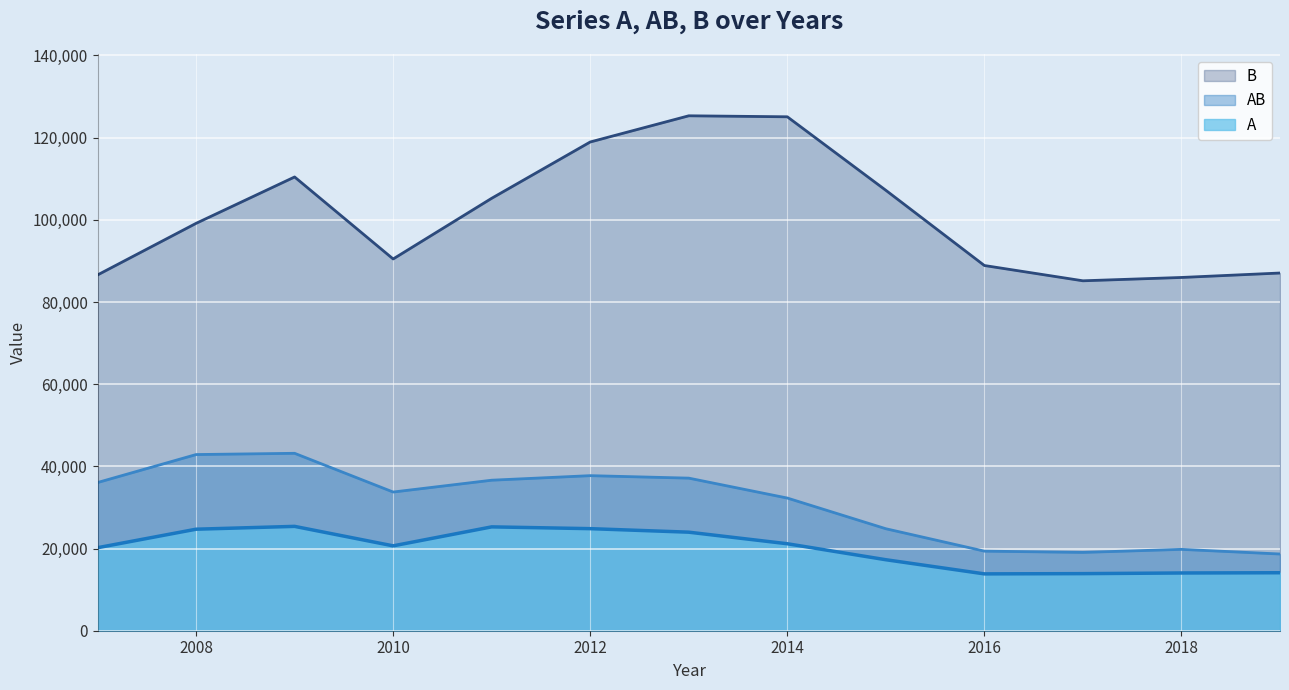

Which label corresponds to the largest value in the chart?

2013